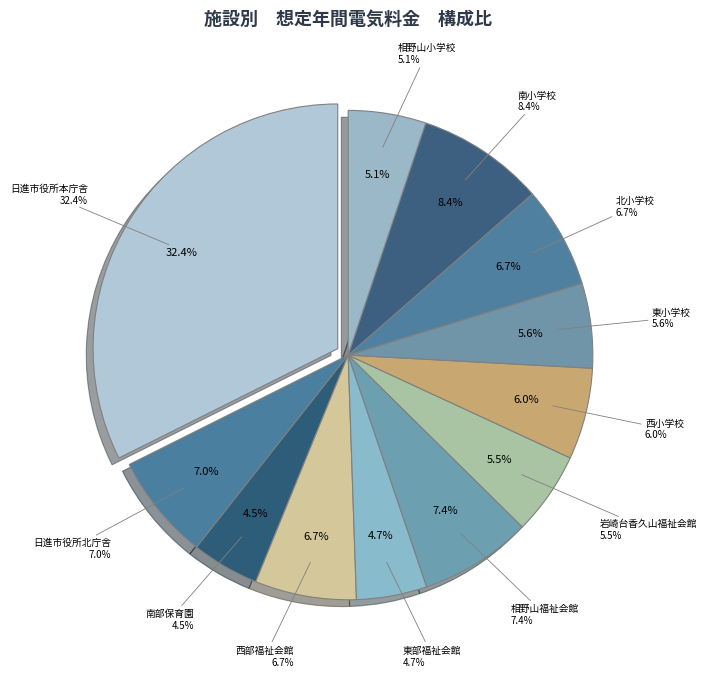

The 南部保育園 slice represents 4% of the pie. True or false?

True